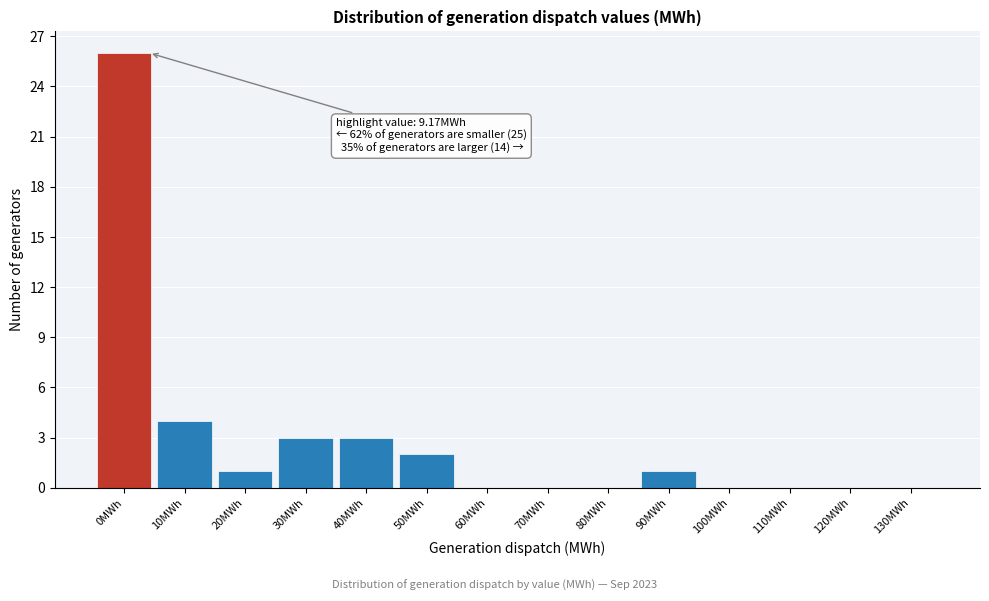

Reading right to left, what are all the values shown in this chart?

130MWh=0	120MWh=0	110MWh=0	100MWh=0	90MWh=1	80MWh=0	70MWh=0	60MWh=0	50MWh=2	40MWh=3	30MWh=3	20MWh=1	10MWh=4	0MWh=26